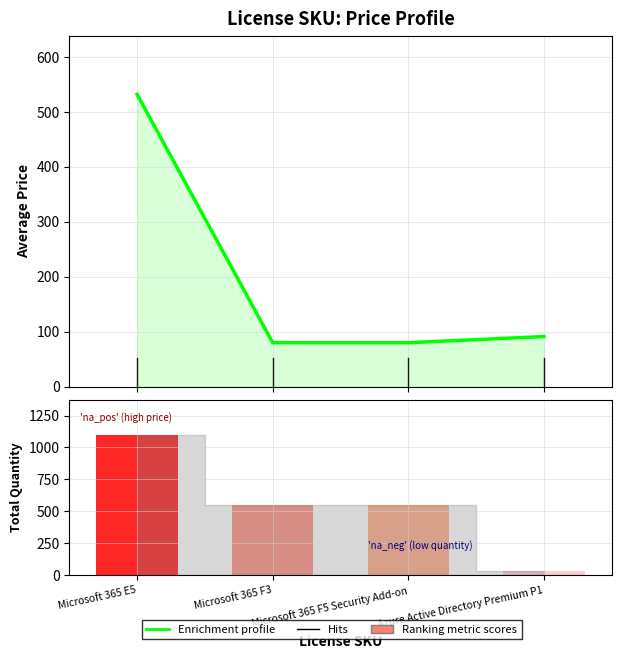

Which category has the lowest value in the Ranking metric scores series?

Azure Active Directory Premium P1